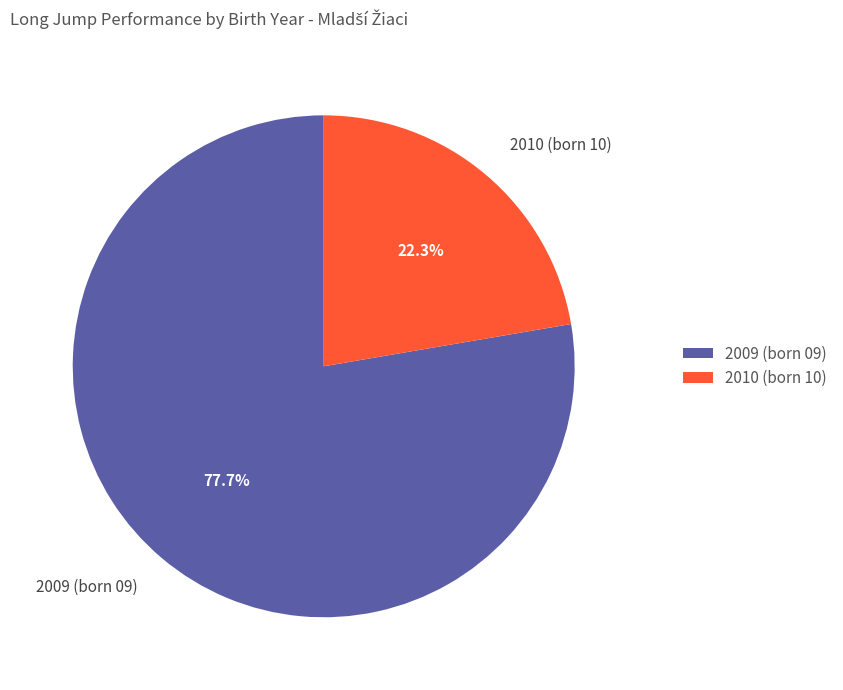

Is there any slice that represents more than half of the pie?

Yes